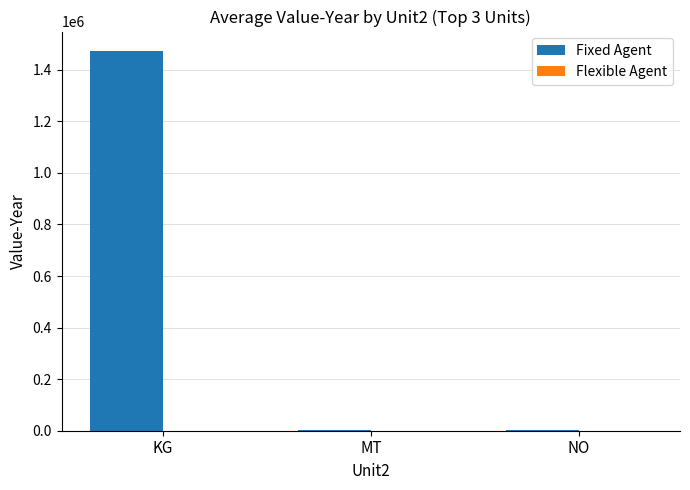

Does the chart contain stacked bars?

No